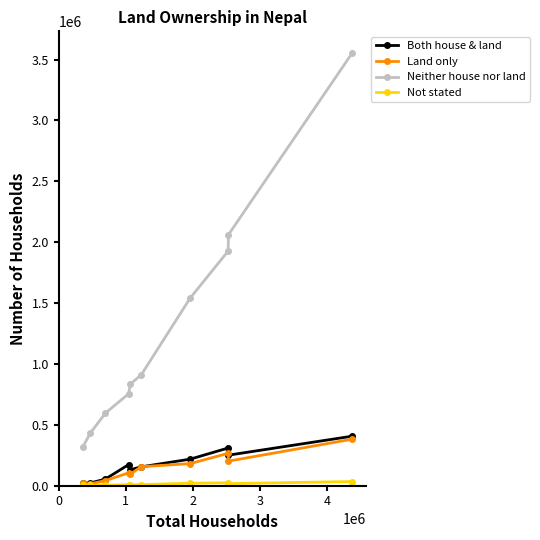

What is the highest value of the Neither house nor land series?

3554257